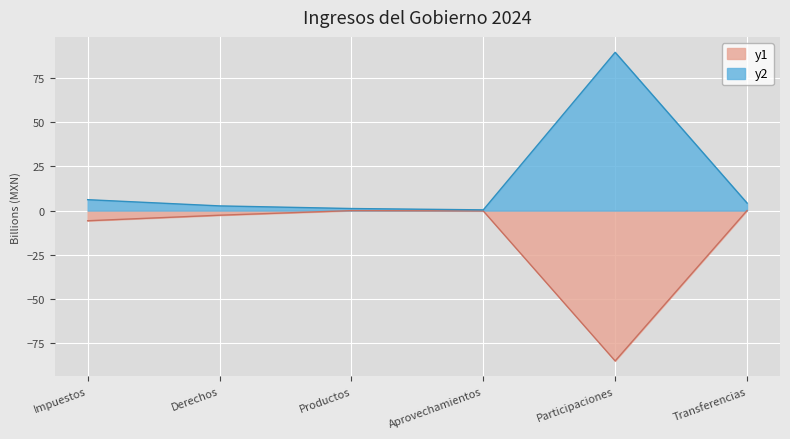

Where is the first local minimum for ESTIMADO_(1)?

Participaciones